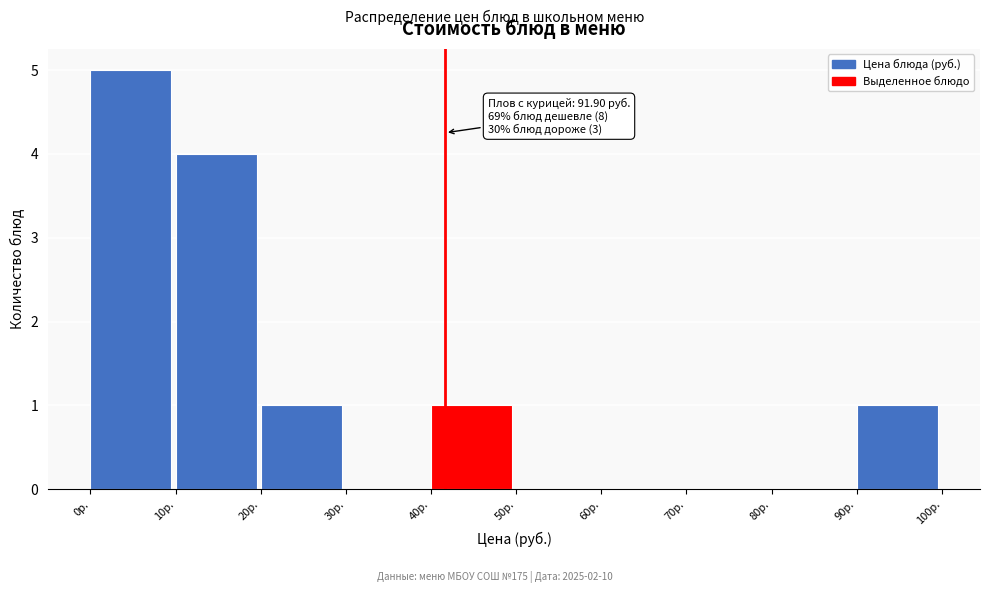

Over which range of the x-axis is the bar tallest?

0 to 10